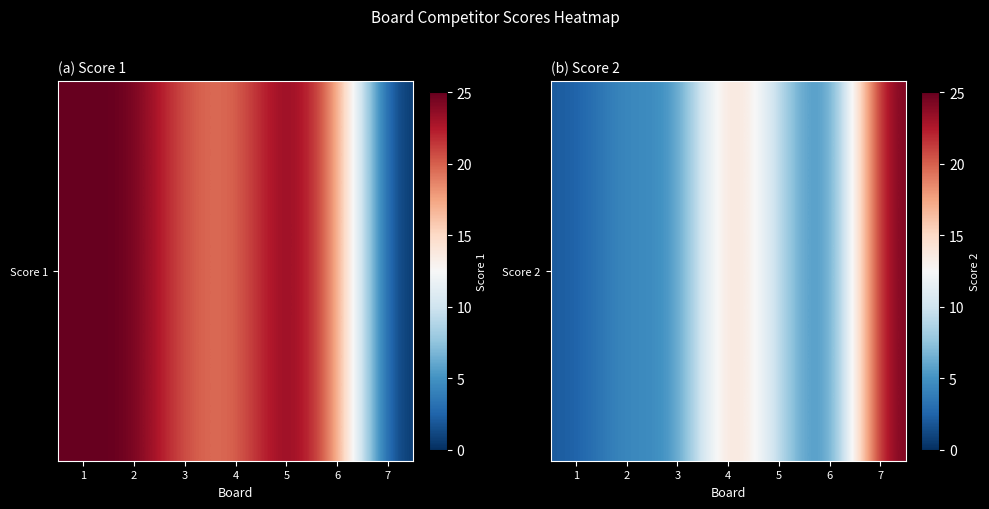

How many data points are above 5?

3